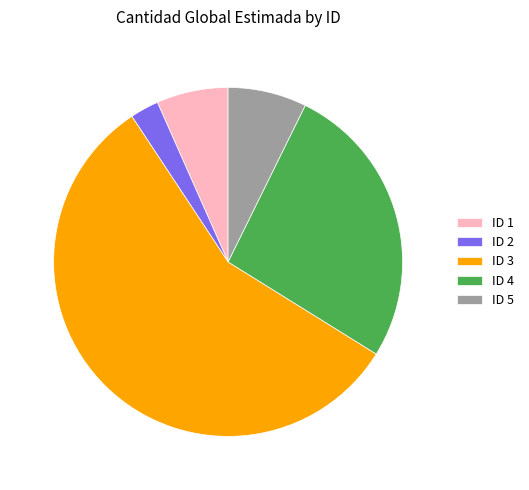

The ID 3 slice represents 57% of the pie. True or false?

True